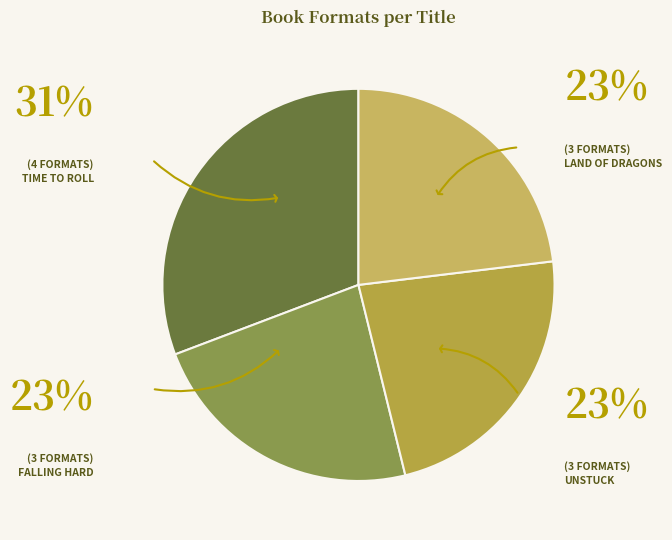

How many slices are in this pie chart?

4